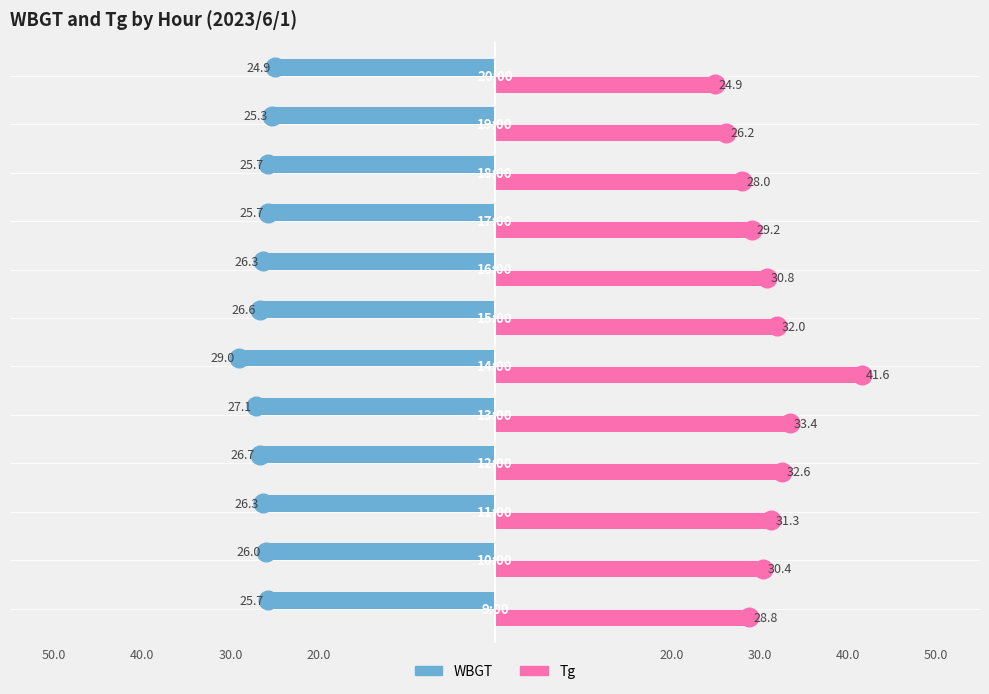

Is the value of WBGT at 20.0 greater than the value of Tg at 9?

No